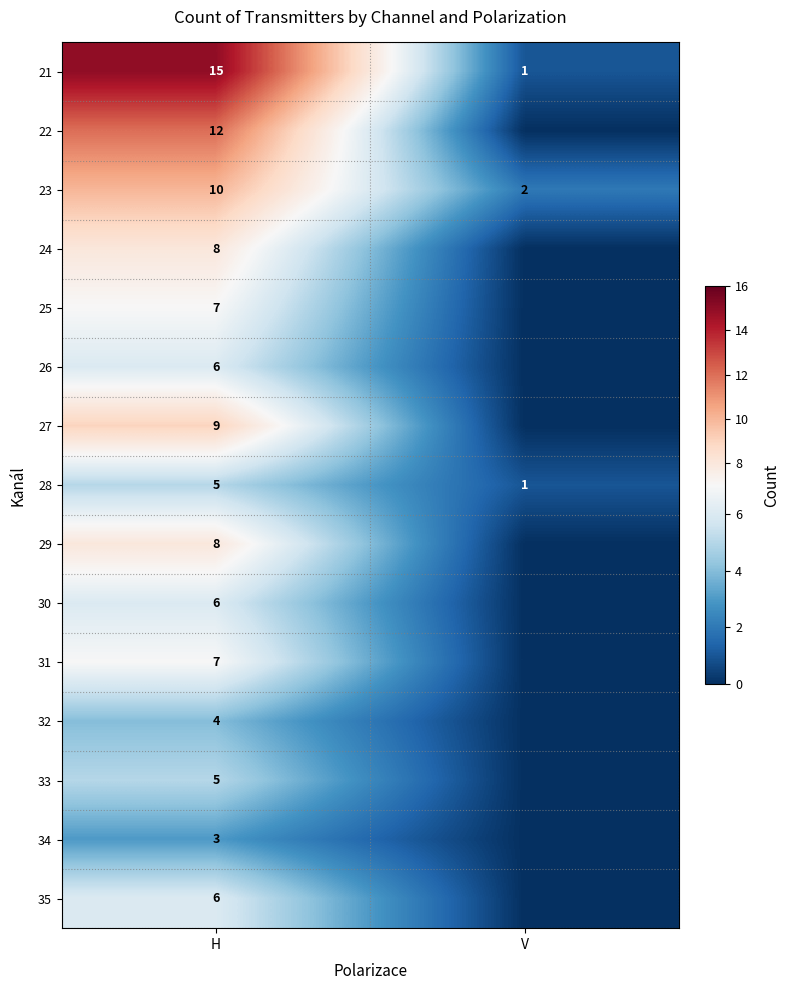

What is the difference between the 28 values at H and V?

4